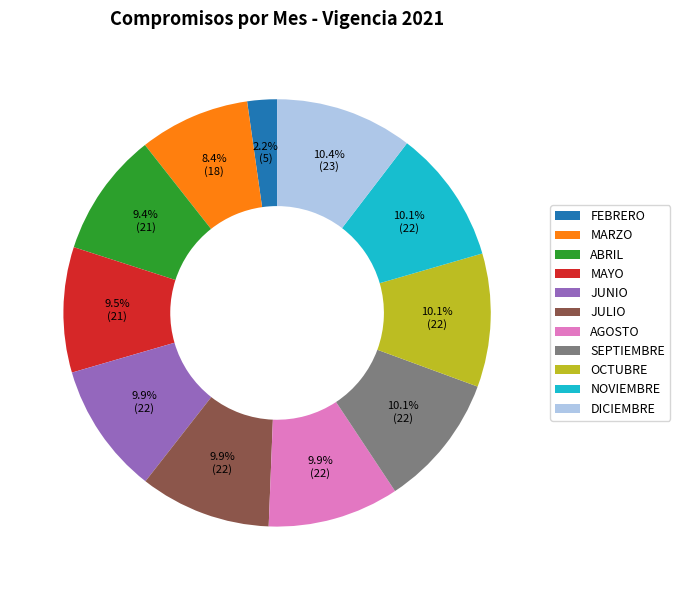

Does any single category account for the majority?

No